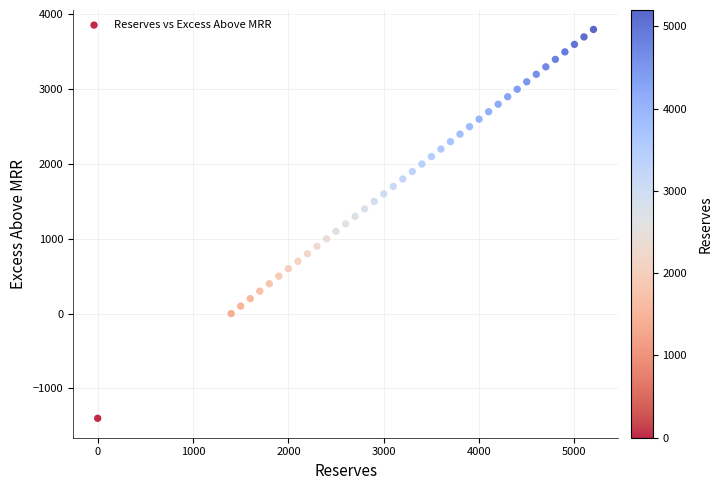

What is the range of Y values (max minus min)?

5200